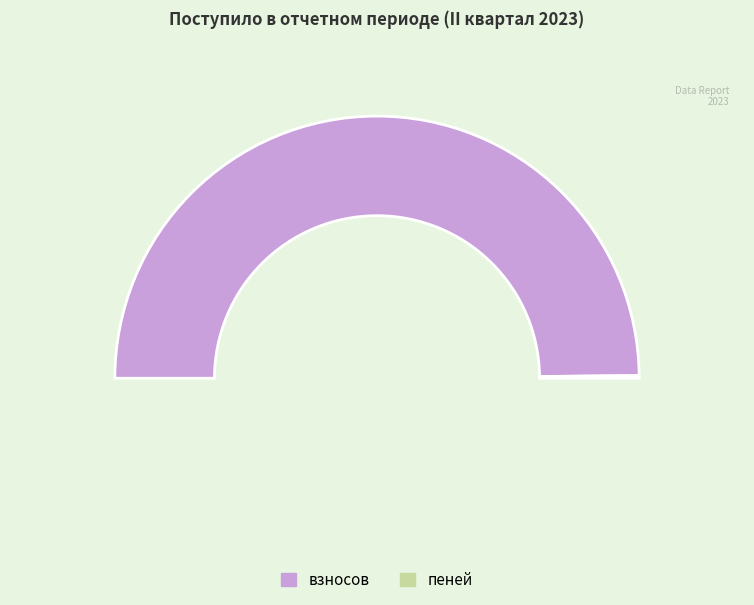

Is there a majority slice in this chart?

Yes